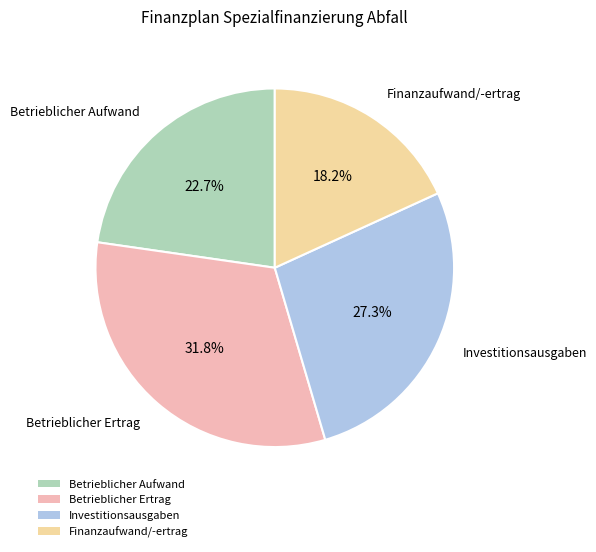

To the nearest percent, what is the average slice percentage?

25%